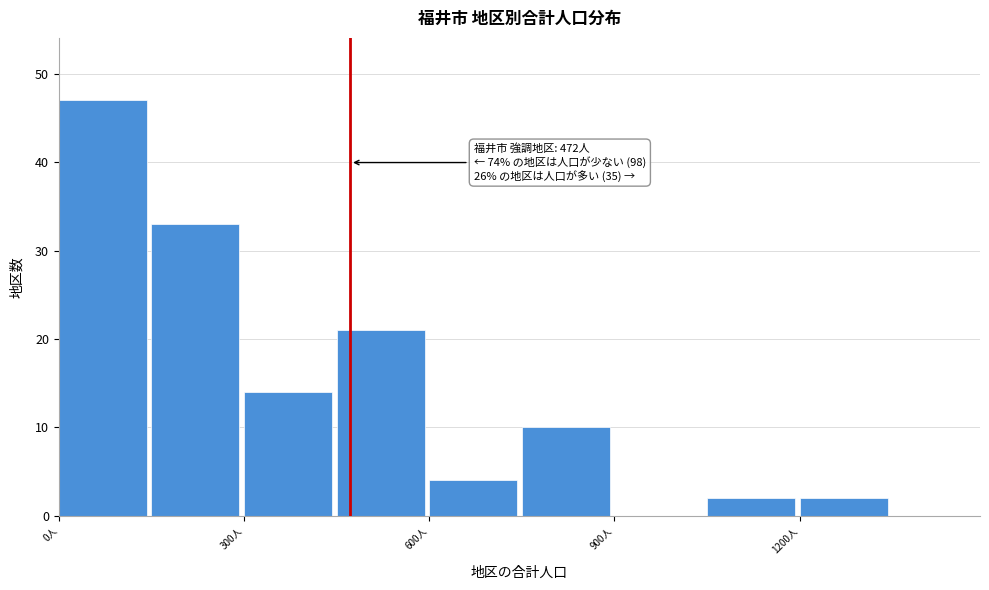

Around what value on the x-axis is the tallest bar? Give the approximate position of its centre, as read against the axis.

50